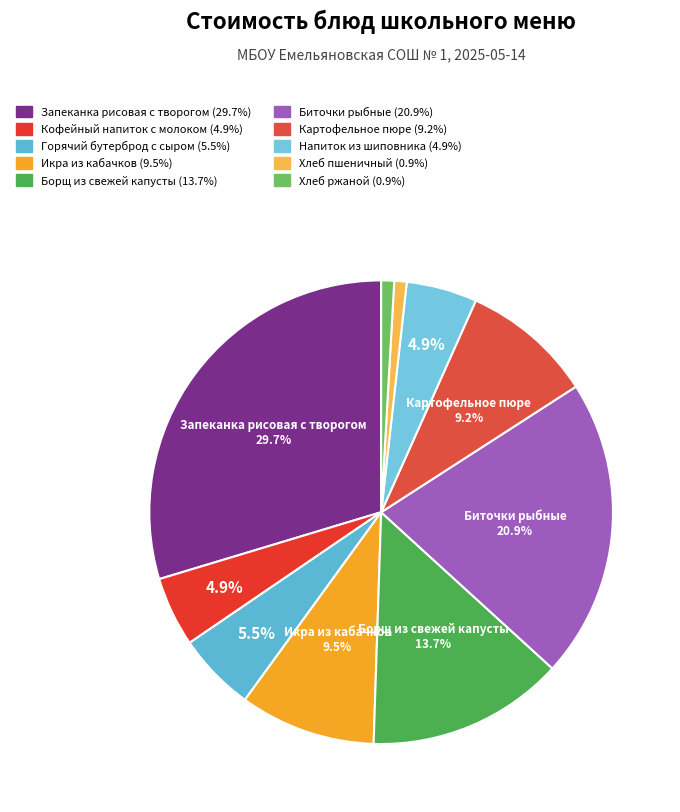

Is it true that Хлеб пшеничный is 11% of the pie?

False